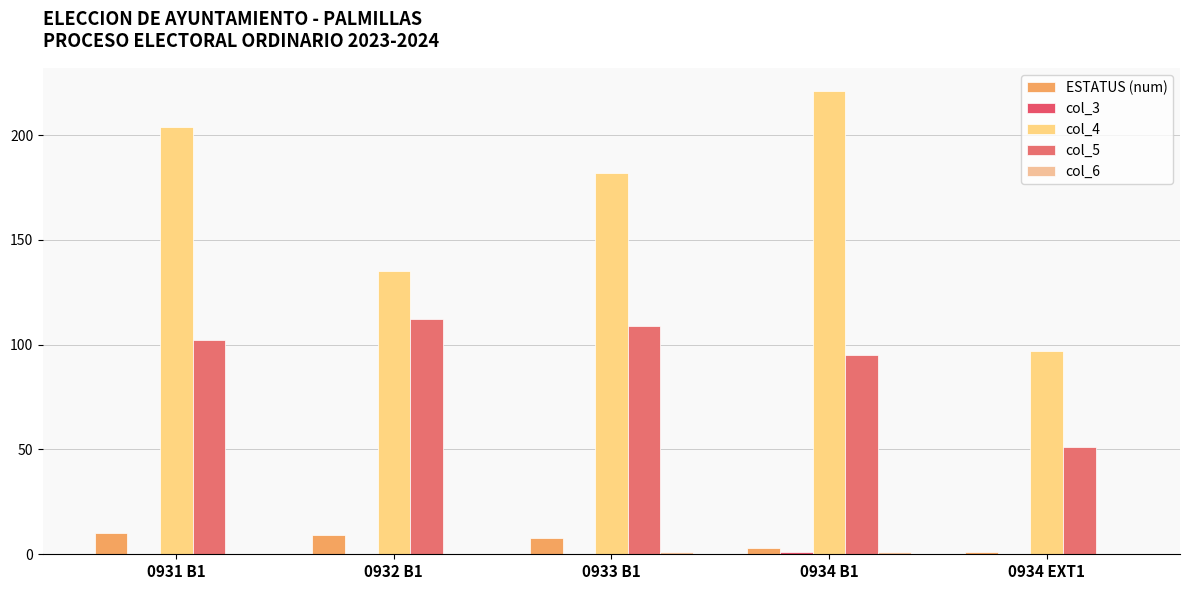

At which category is the sum across all series the highest?

0934 B1